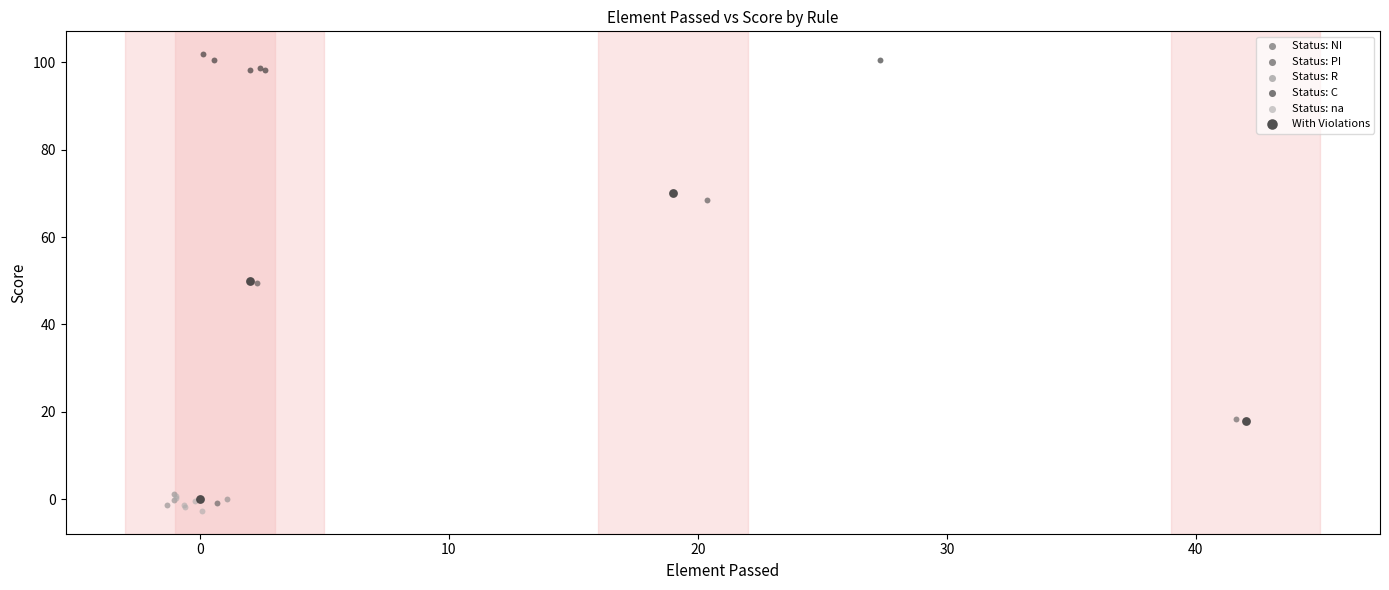

Which series reaches the maximum Y coordinate?

Status: C